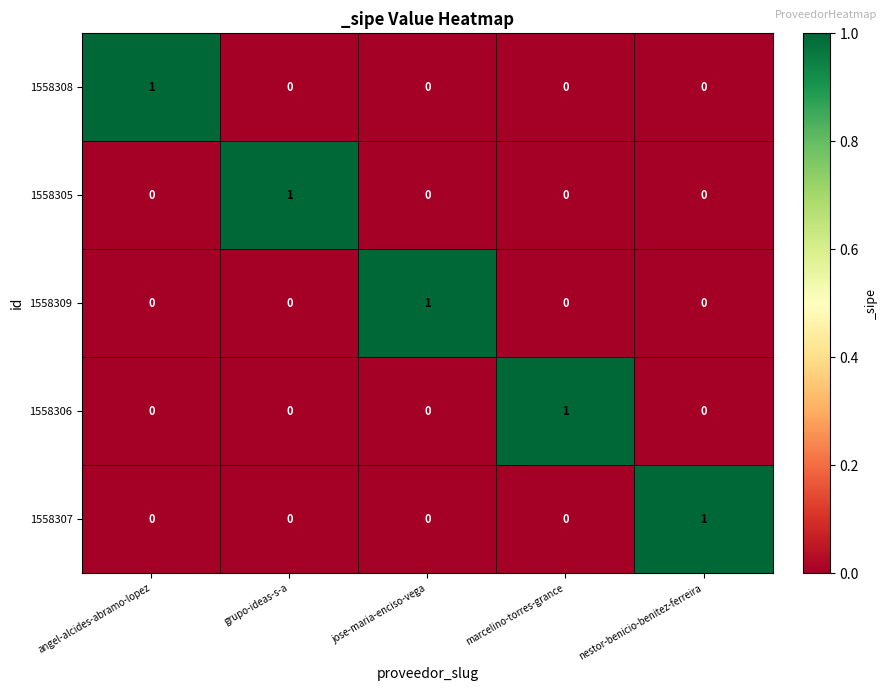

How many series are shown in this chart?

5